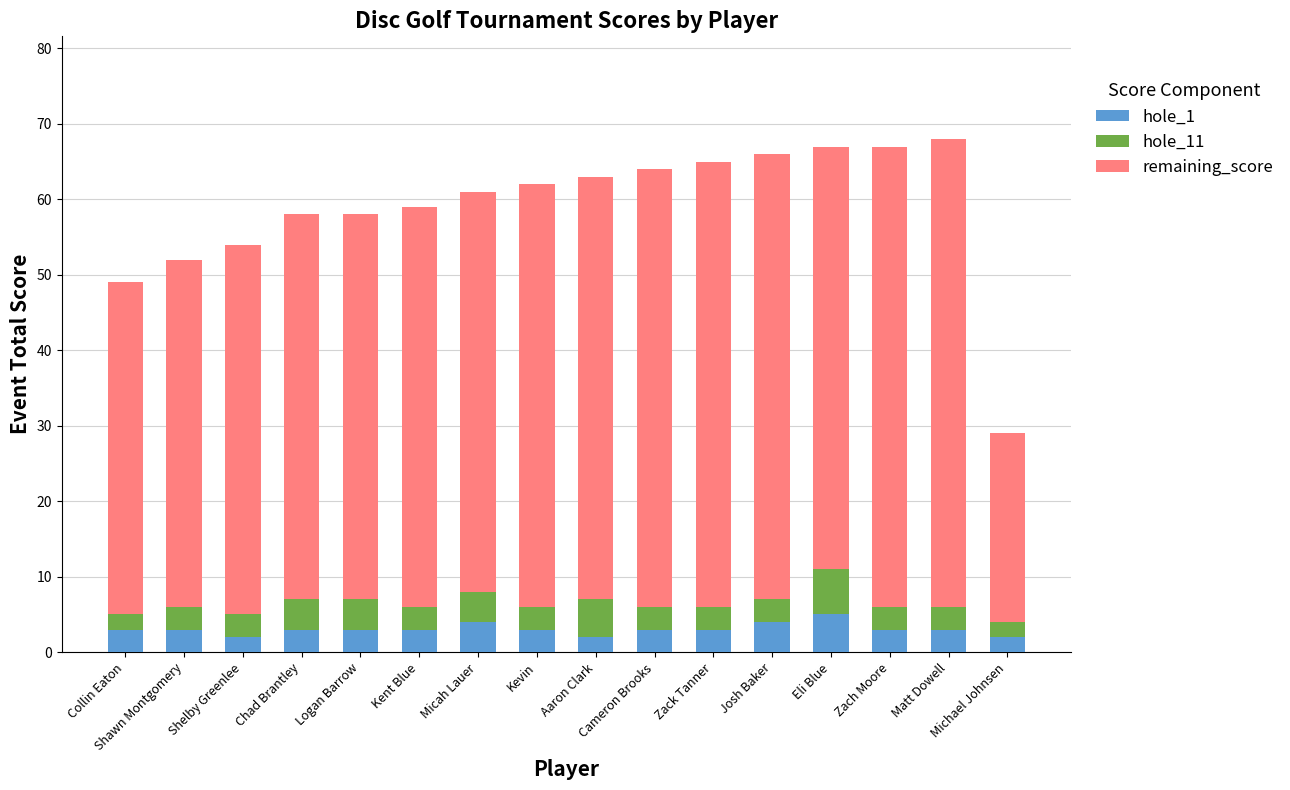

What is the difference between the maximum and minimum values in the hole_1 series?

3